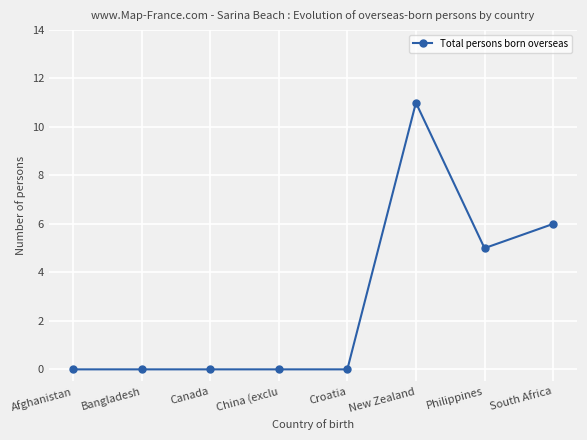

What is the greatest value displayed?

11